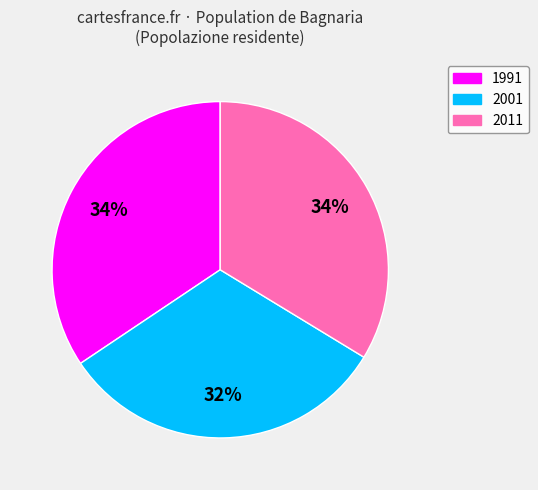

Which category has the smallest portion of the pie?

2001